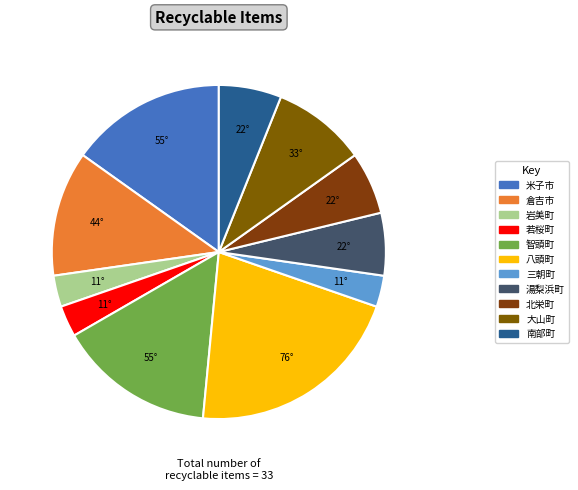

How many segments does this pie chart have?

11